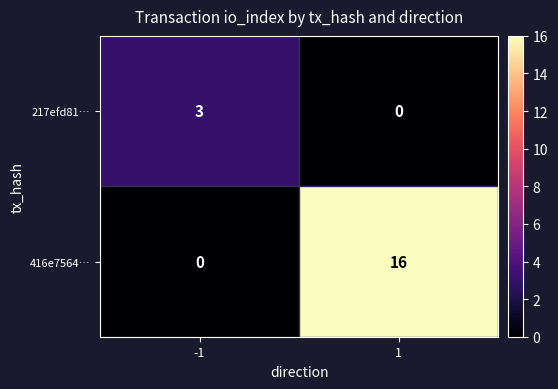

What is the sum of the 217efd81… values at 1 and -1?

3